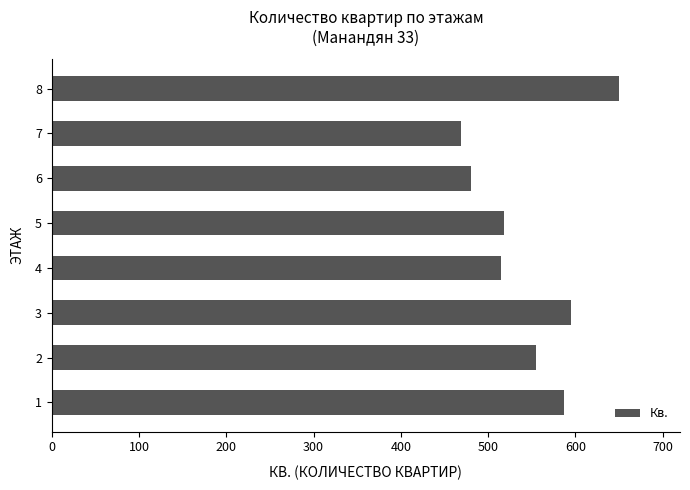

What is the sum of the values at 6 and 7?

950